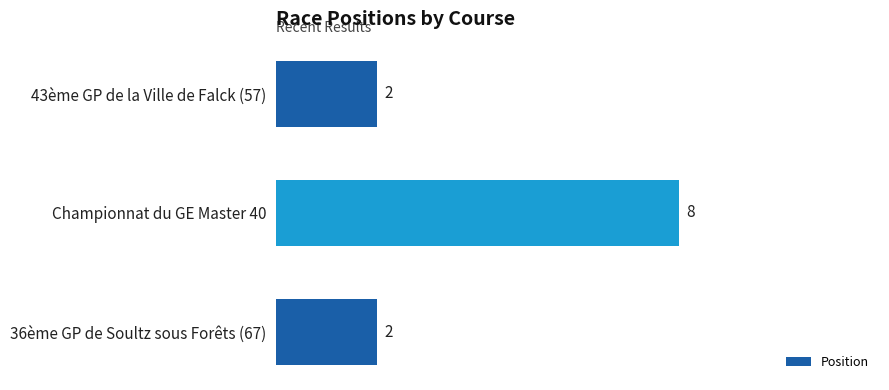

What is the average value?

4